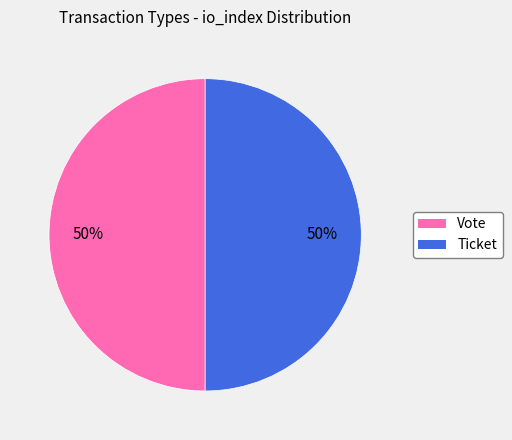

The Ticket slice represents 50% of the pie. True or false?

True